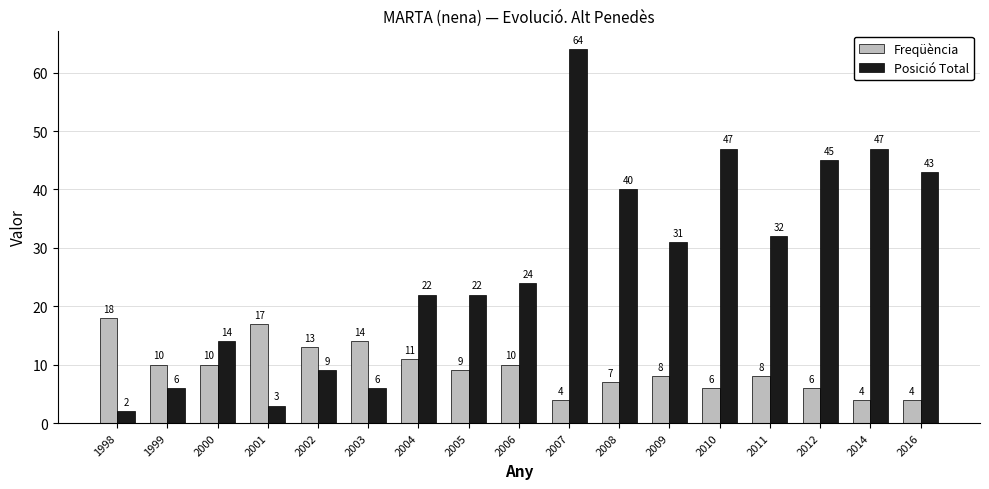

Reading right to left, what are all the values shown in this chart?

Freqüència: 2016=4	2014=4	2012=6	2011=8	2010=6	2009=8	2008=7	2007=4	2006=10	2005=9	2004=11	2003=14	2002=13	2001=17	2000=10	1999=10	1998=18
Posició Total: 2016=43	2014=47	2012=45	2011=32	2010=47	2009=31	2008=40	2007=64	2006=24	2005=22	2004=22	2003=6	2002=9	2001=3	2000=14	1999=6	1998=2